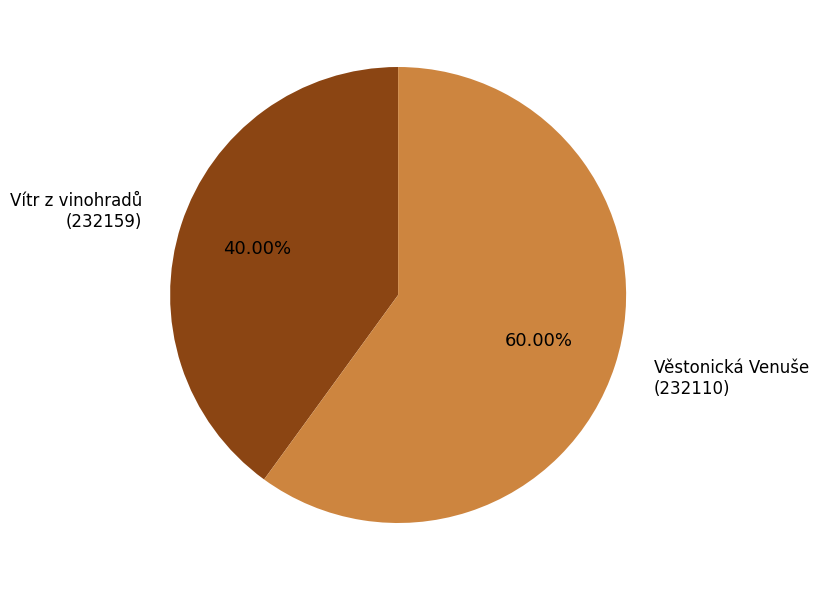

Is there a majority slice in this chart?

Yes